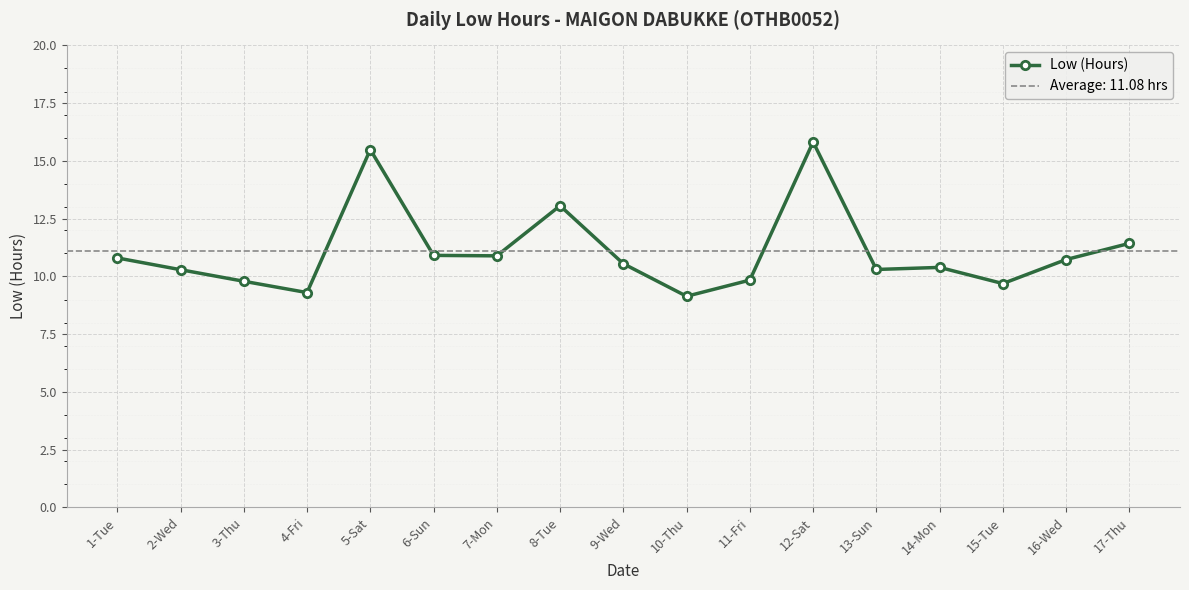

Is it true that the value at 7-Mon is 10.9?

True